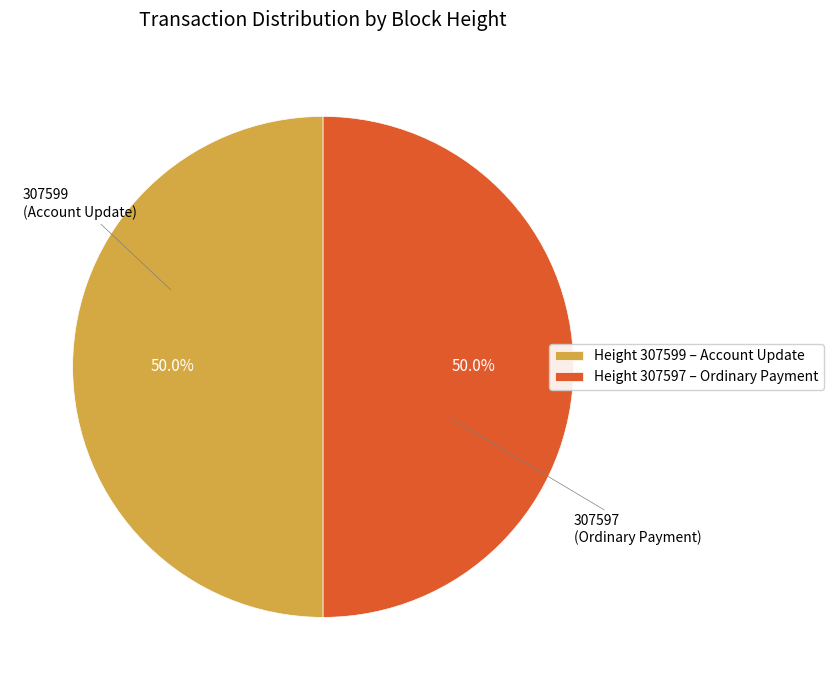

What is the ratio of the value at Height 307599 – Account Update to the value at Height 307597 – Ordinary Payment?

1.0